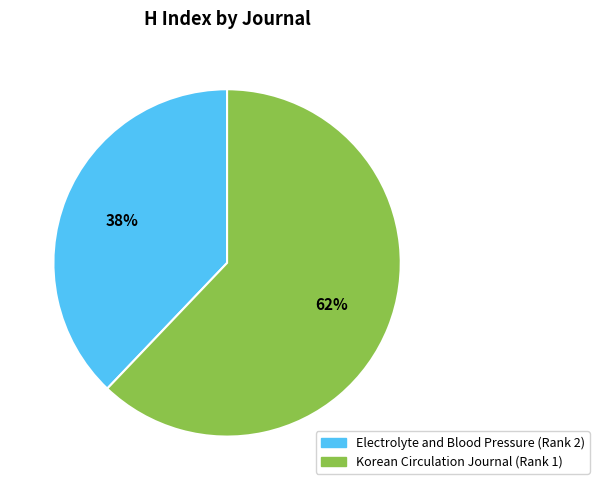

Rank the categories by value from highest to lowest.

Korean Circulation Journal (Rank 1), Electrolyte and Blood Pressure (Rank 2)